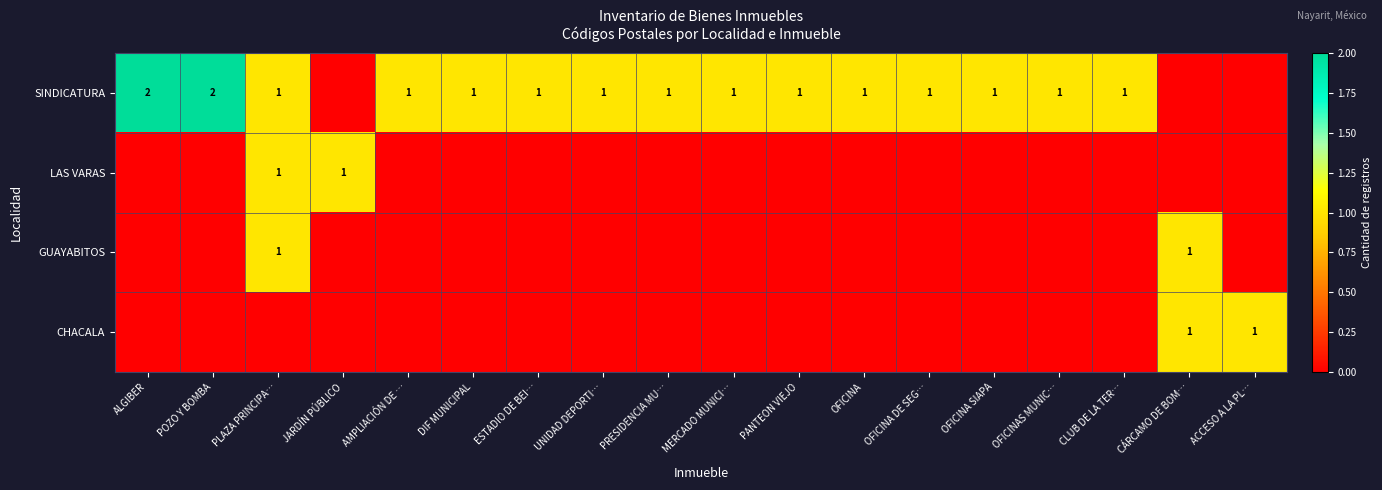

The SINDICATURA series shows 1 at DIF MUNICIPAL. True or false?

True